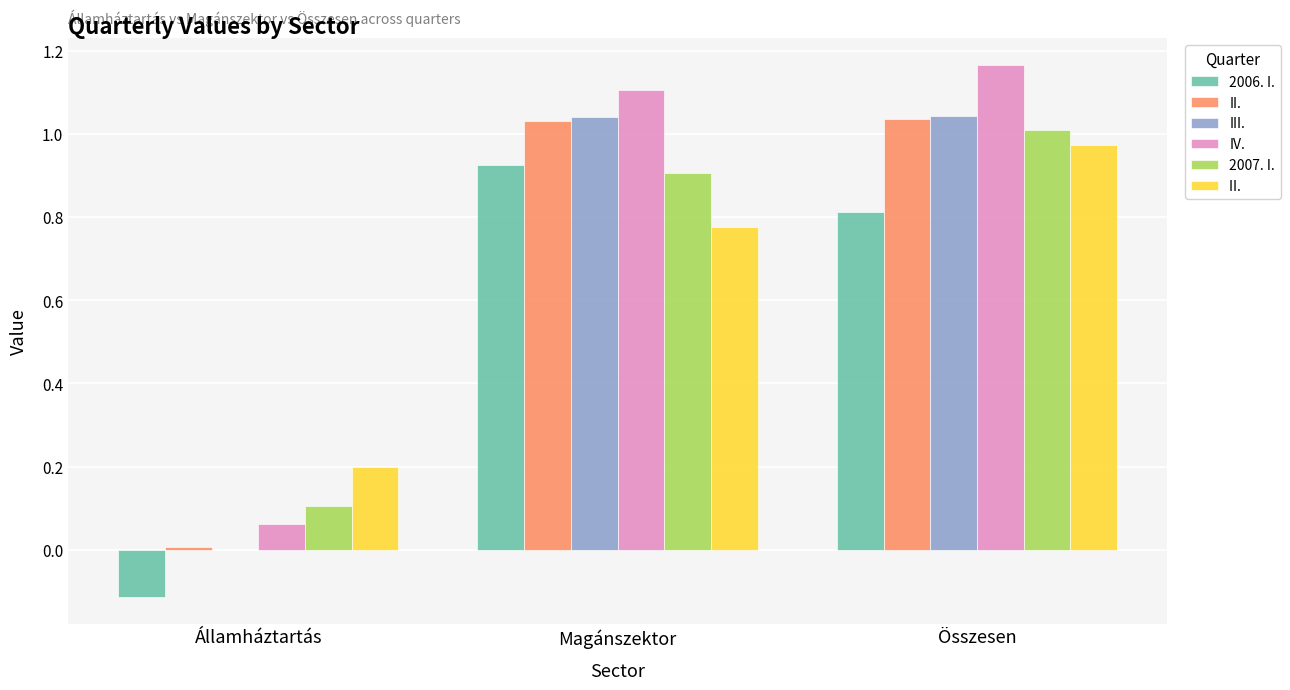

What is the total value across all series at Magánszektor?

5.8